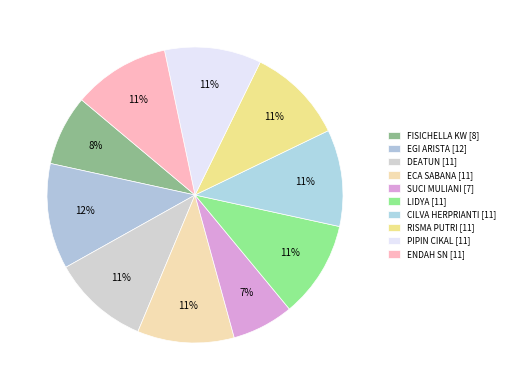

The RISMA PUTRI slice represents 11% of the pie. True or false?

True